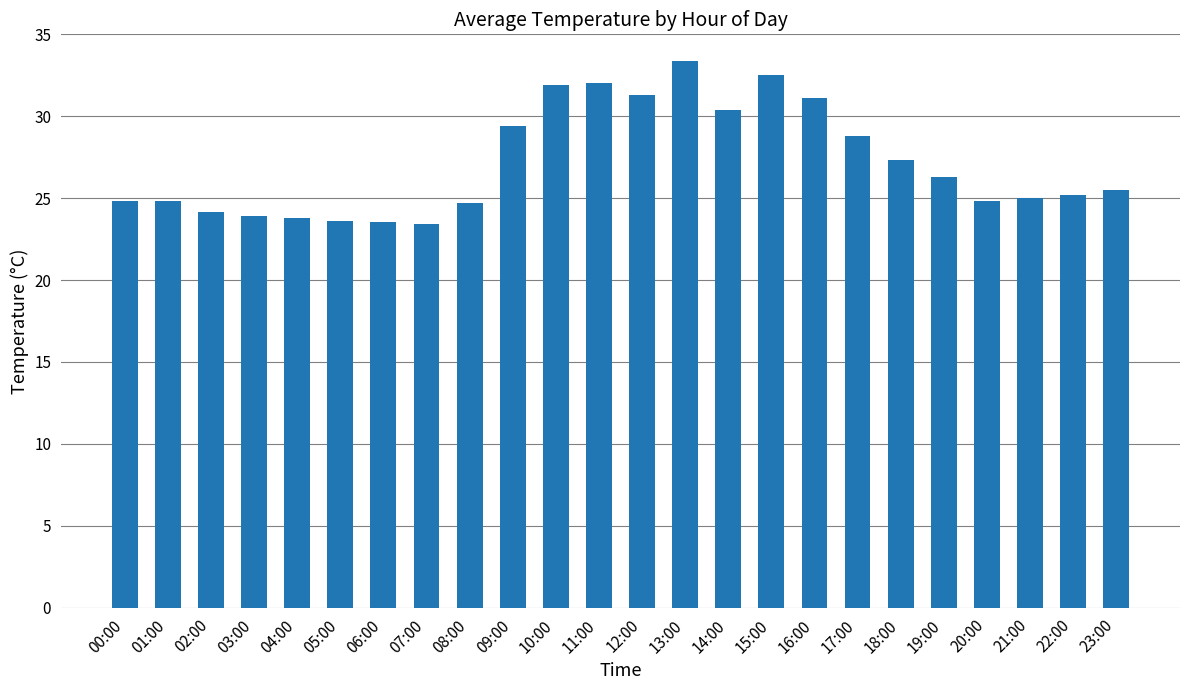

Approximately how many times larger is the value at 23:00 compared to 12:00?

0.8